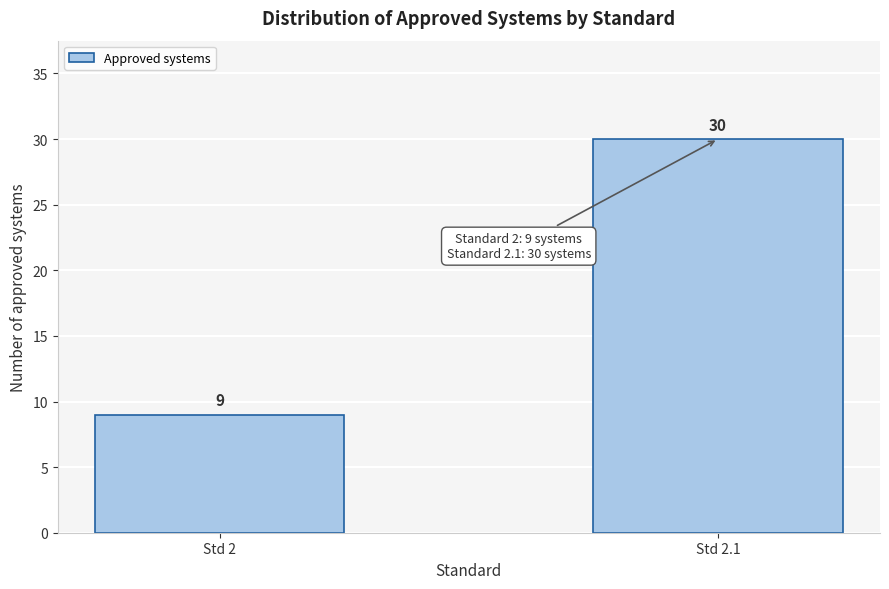

Reading right to left, what are all the values shown in this chart?

30	9